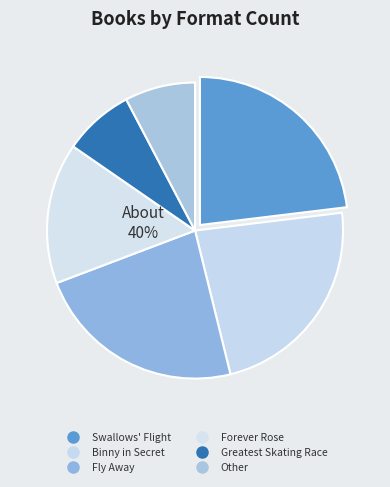

Does Greatest Skating Race represent more than half of the total?

No